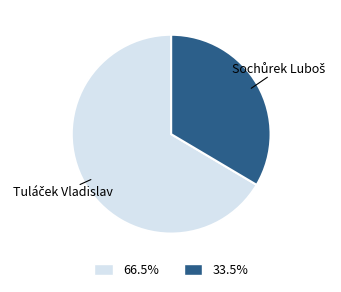

Is there any slice that represents more than half of the pie?

Yes